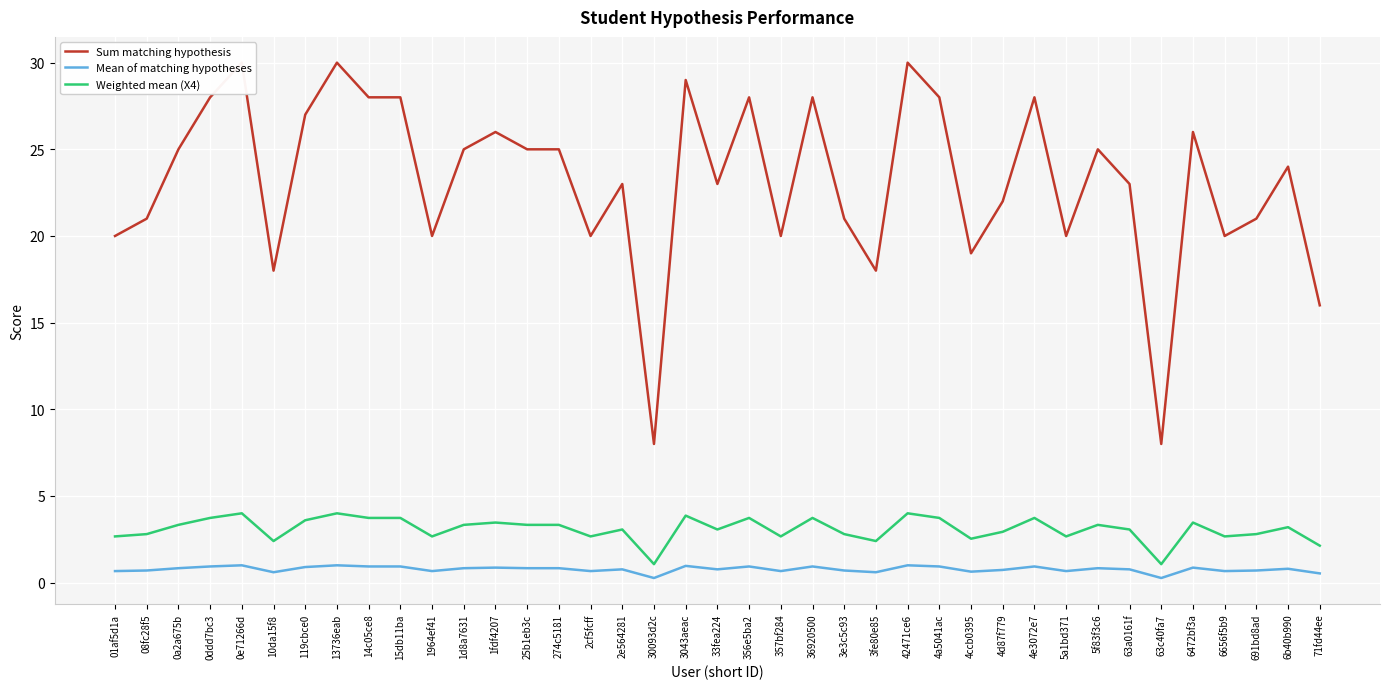

List the series in order of their peak value, lowest first.

Mean of matching hypotheses, Weighted mean (X4), Sum matching hypothesis